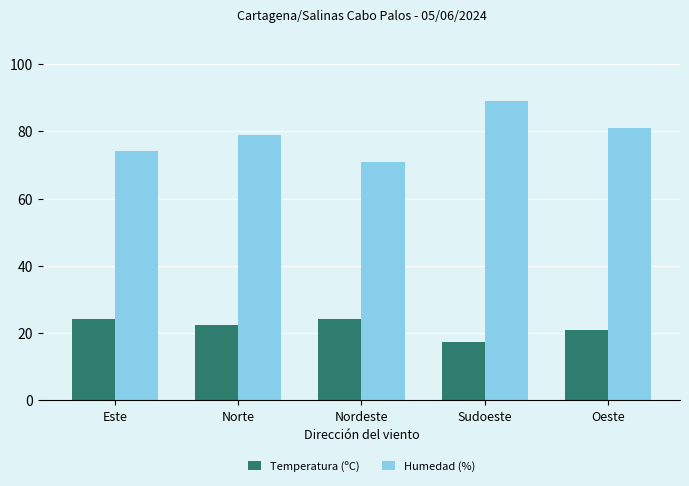

True or false: Humedad (%) has a value of 25.3 at Oeste.

False